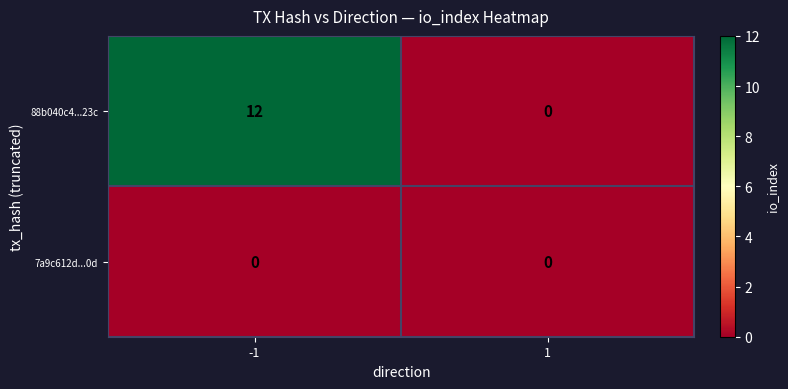

What is the total value across all series at -1?

12